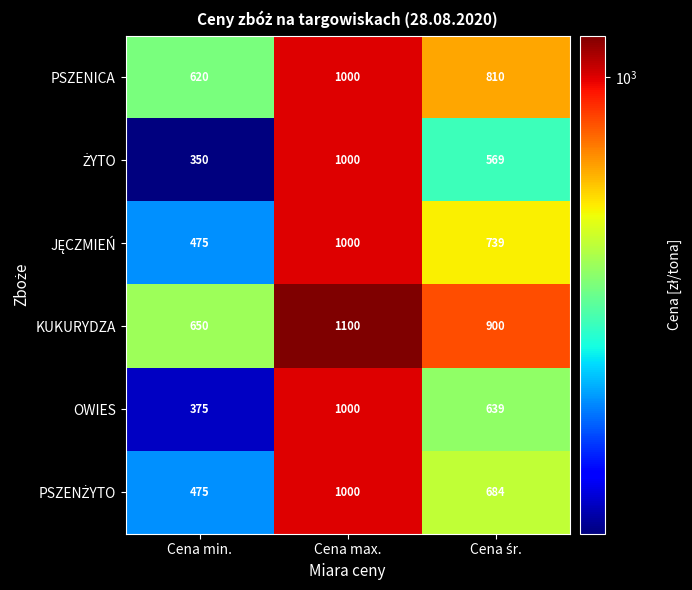

What is the difference between the KUKURYDZA values at Cena max. and Cena min.?

450